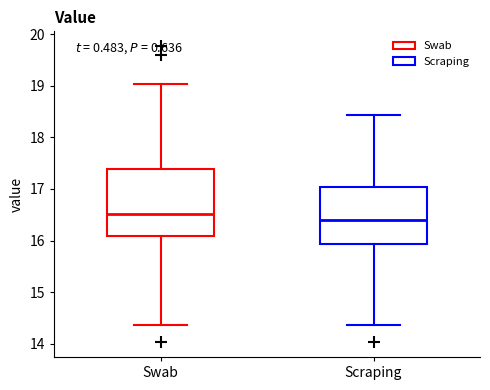

Which box has the lowest median line?

Scraping